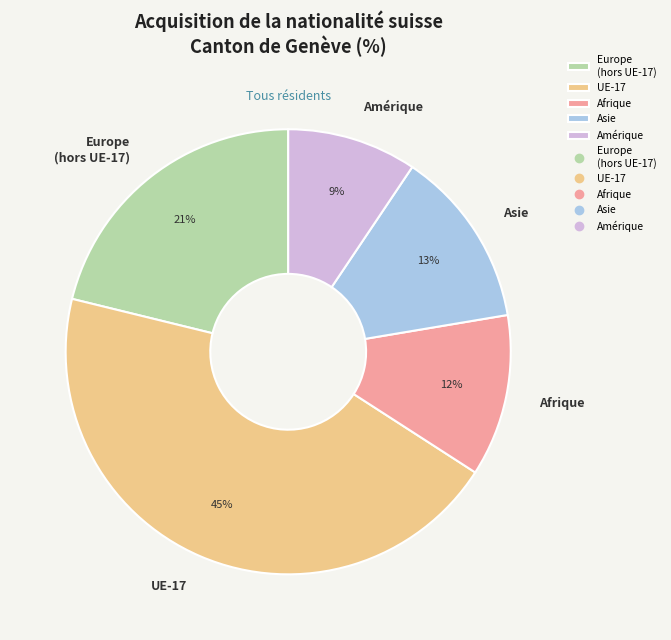

Is it true that Asie is 26% of the pie?

False